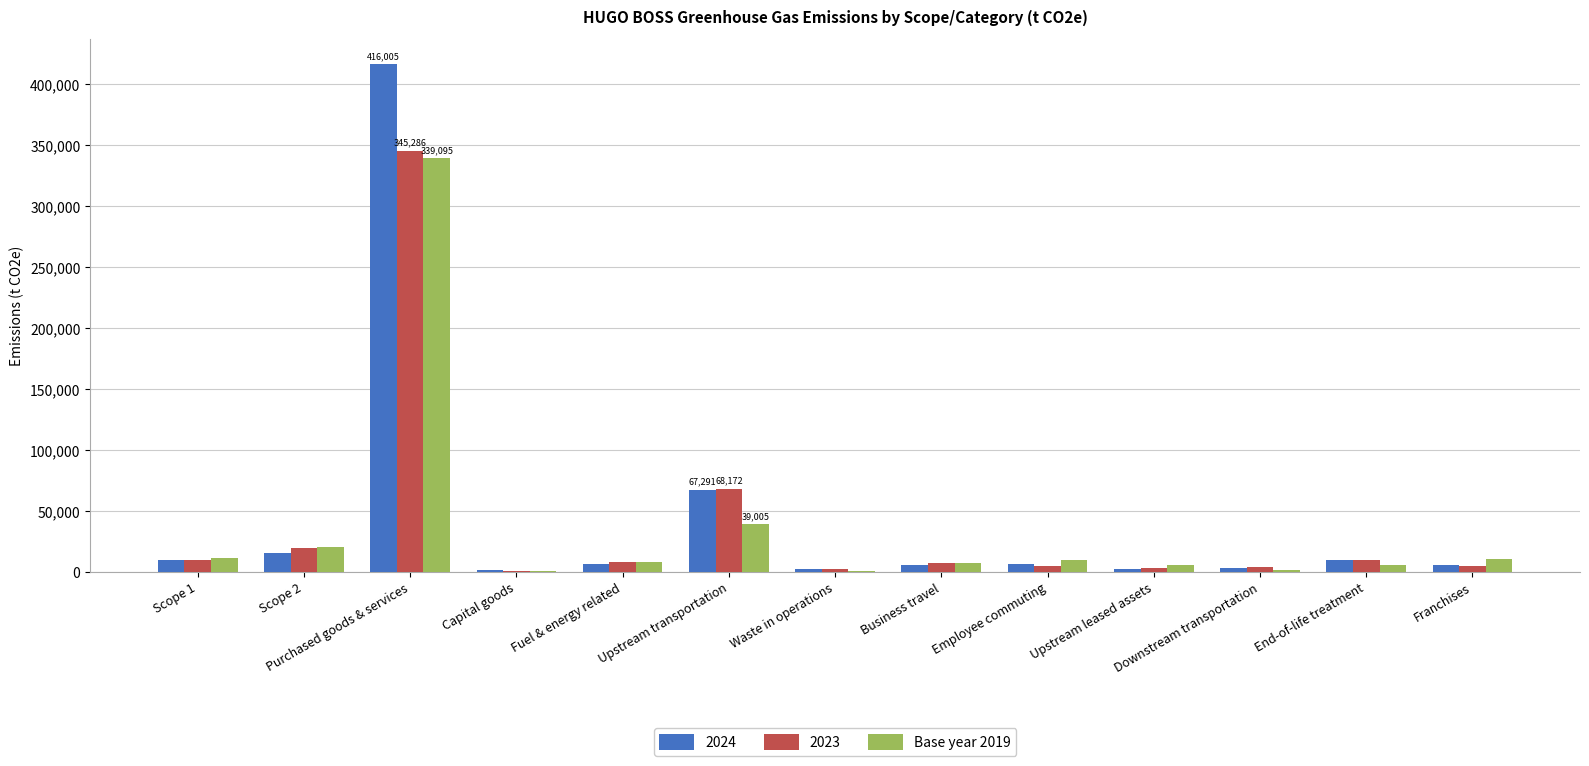

What is the greatest value displayed?

416005